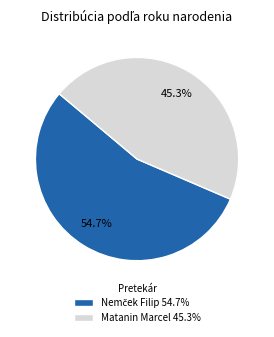

Does Matanin Marcel 45.3% represent more than half of the total?

No